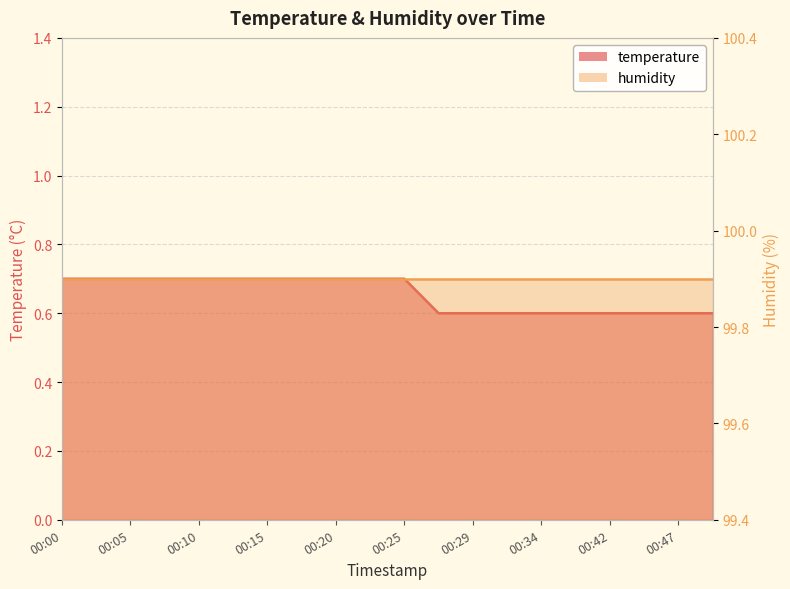

What is the value of the 13th point from the left?

0.6